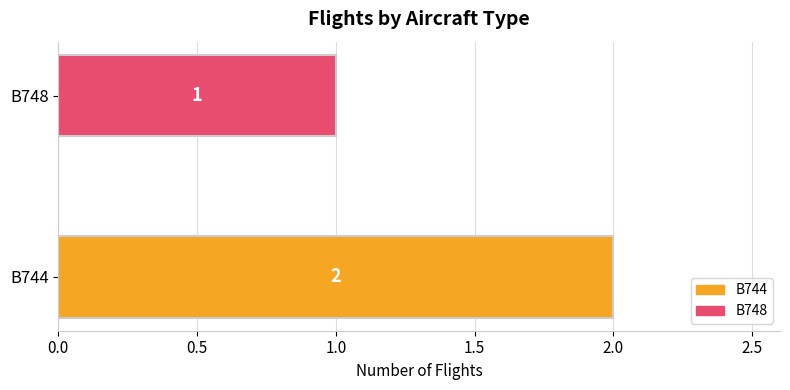

List the labels in order of value, smallest first.

B748, B744